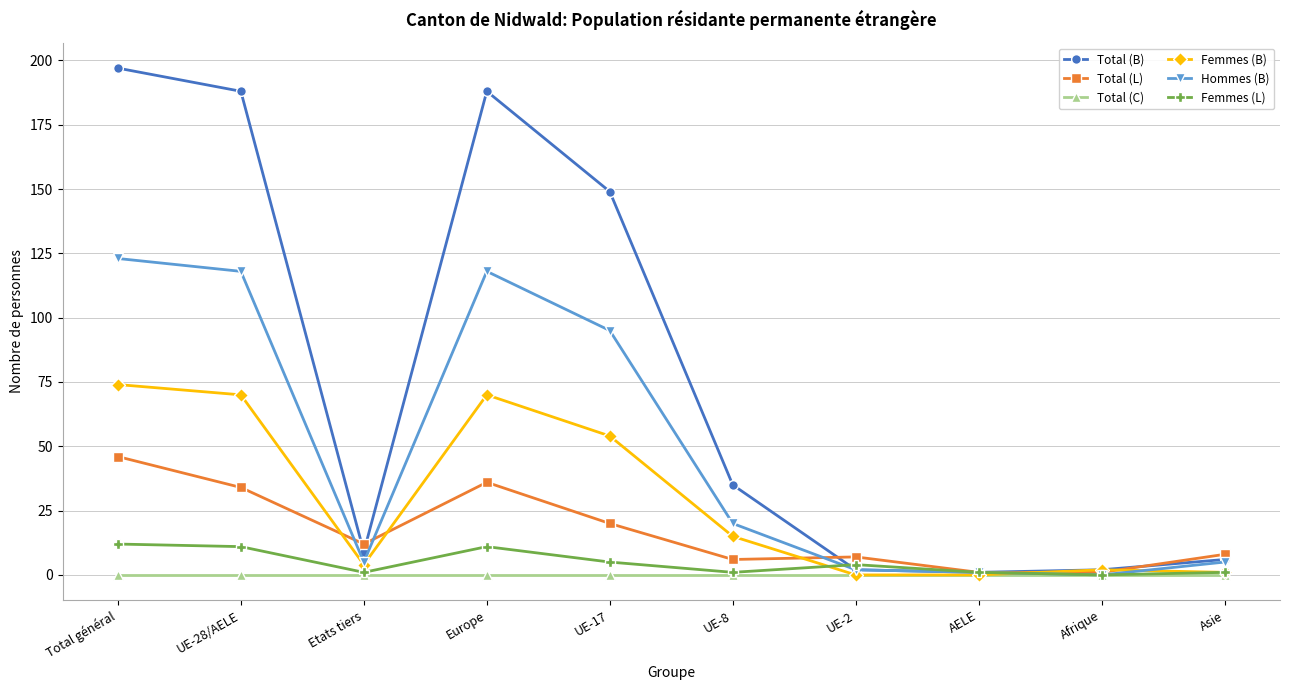

The value of Hommes (B) at Etats tiers is 5. True or false?

True